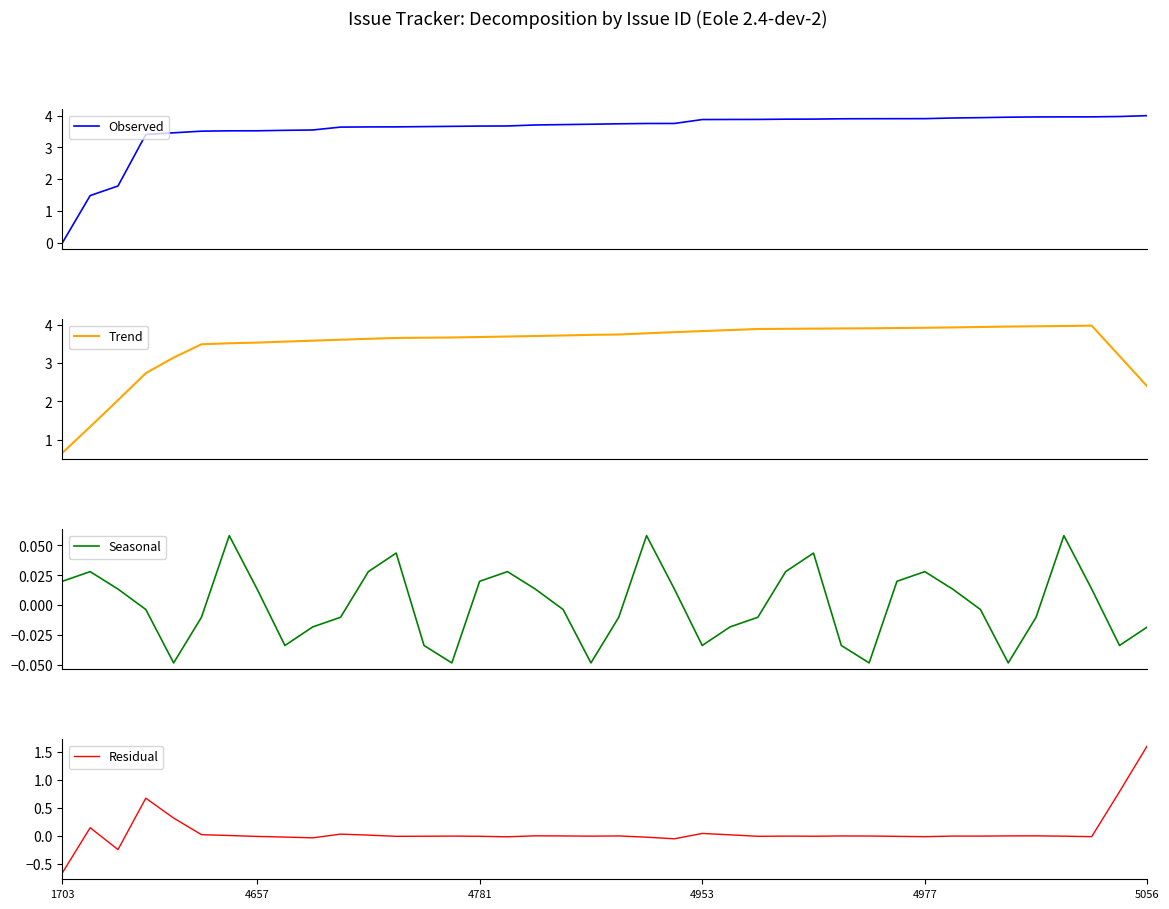

In Residual, how many points are lower than both neighbors (excluding endpoints)?

11